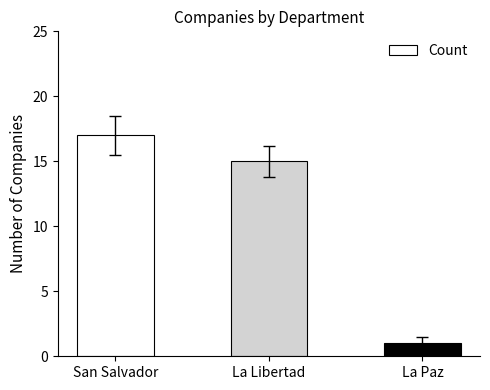

What is the minimum value shown in the chart?

1